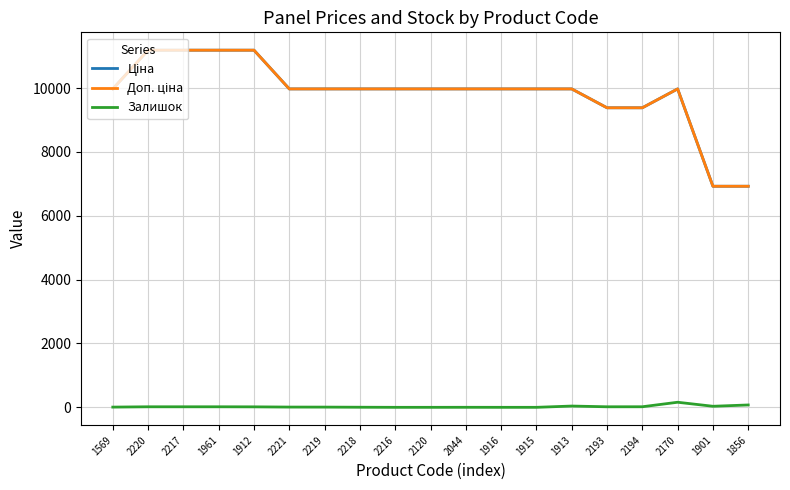

True or false: Ціна and Залишок intersect in this chart.

False